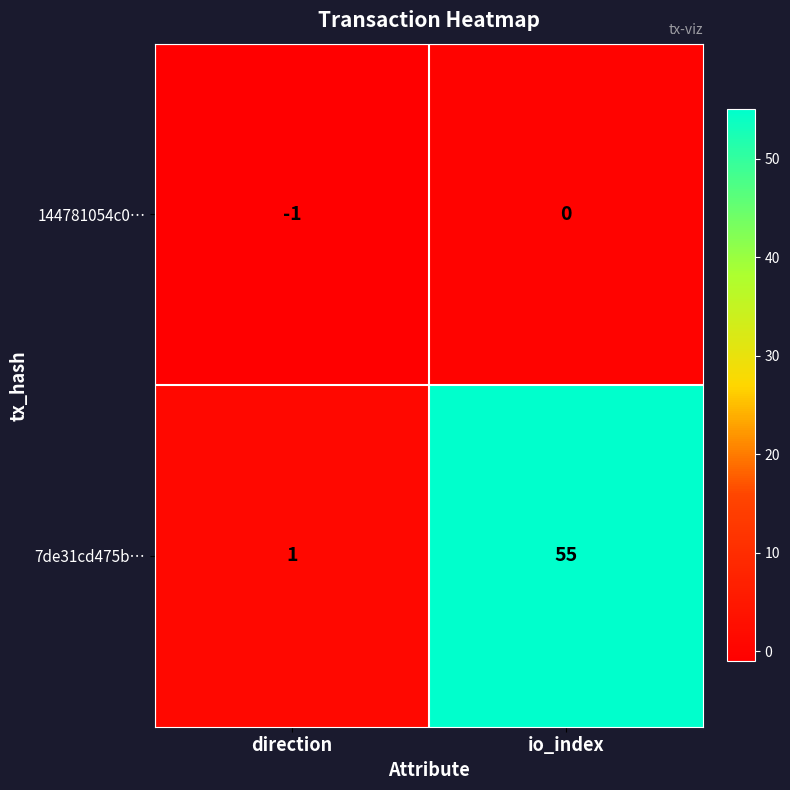

Is it true that 144781054c0… equals 0 at io_index?

True